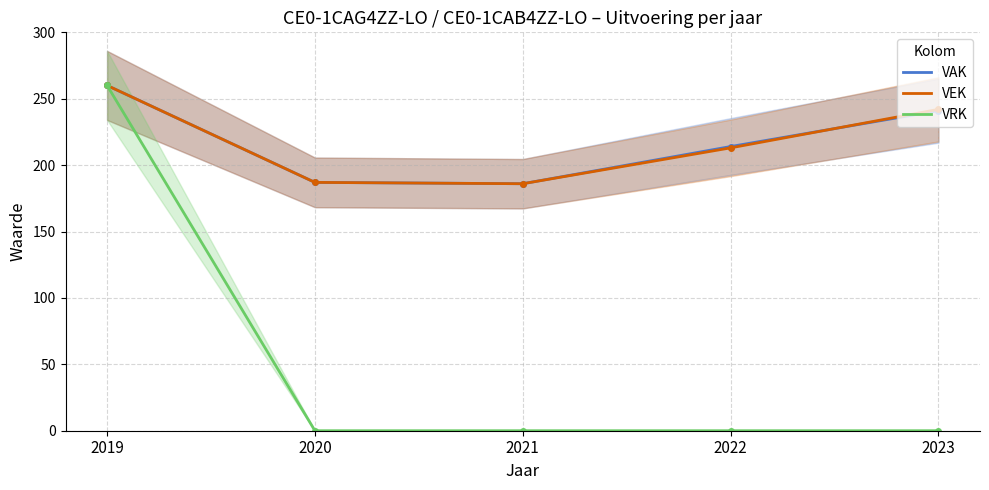

Where is the first local minimum for VEK?

2021